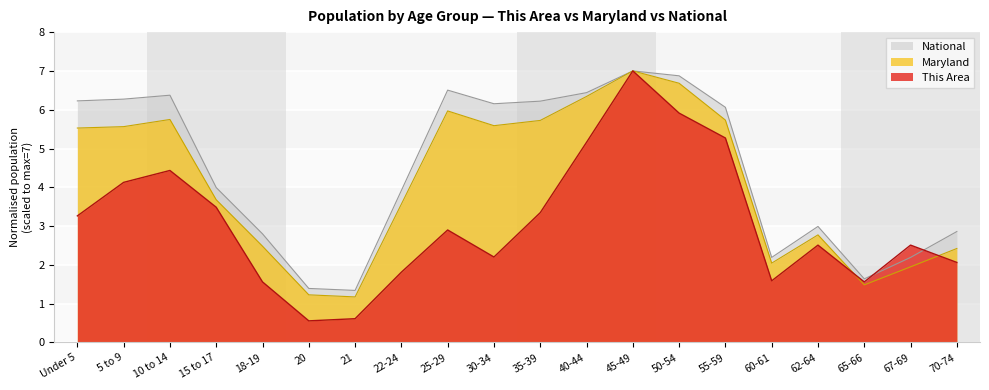

What is the difference between the highest and lowest values at 62-64?

0.5